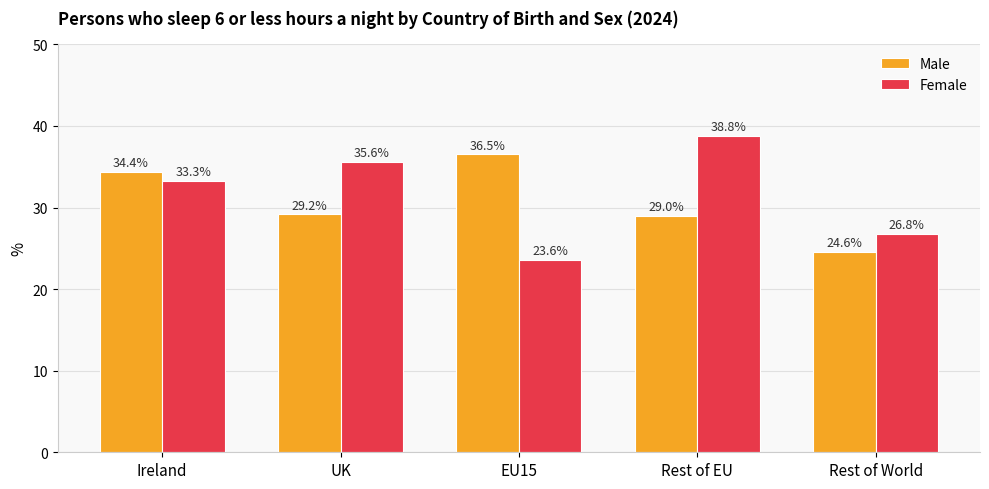

What position from the left is Rest of EU?

4